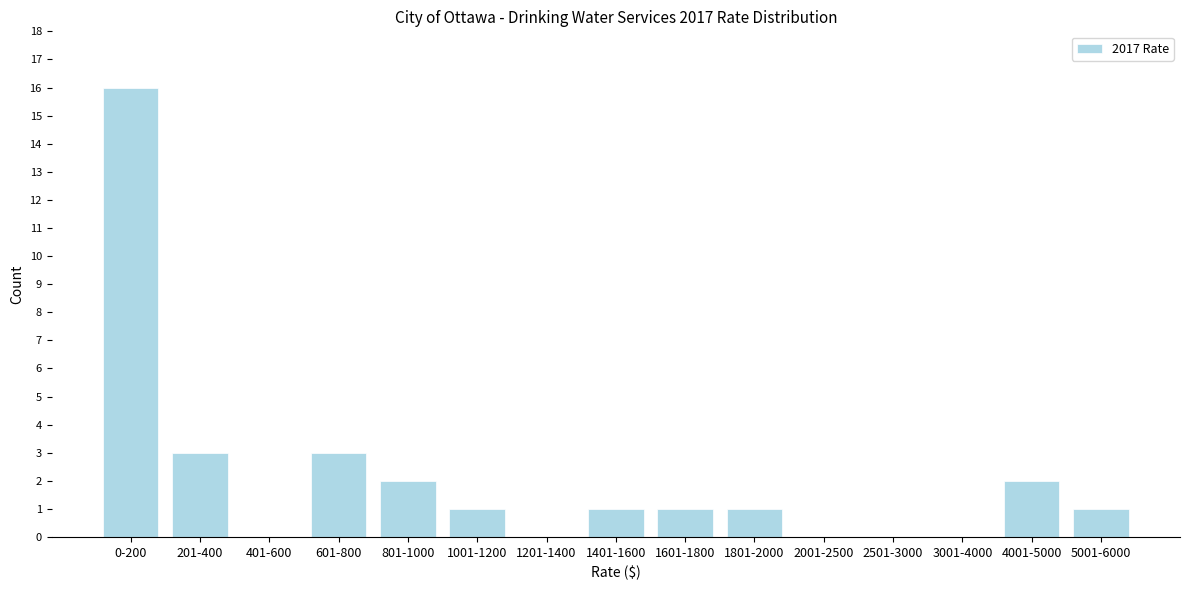

Reading left to right, extract all data points from this chart.

0-200=16	201-400=3	401-600=0	601-800=3	801-1000=2	1001-1200=1	1201-1400=0	1401-1600=1	1601-1800=1	1801-2000=1	2001-2500=0	2501-3000=0	3001-4000=0	4001-5000=2	5001-6000=1